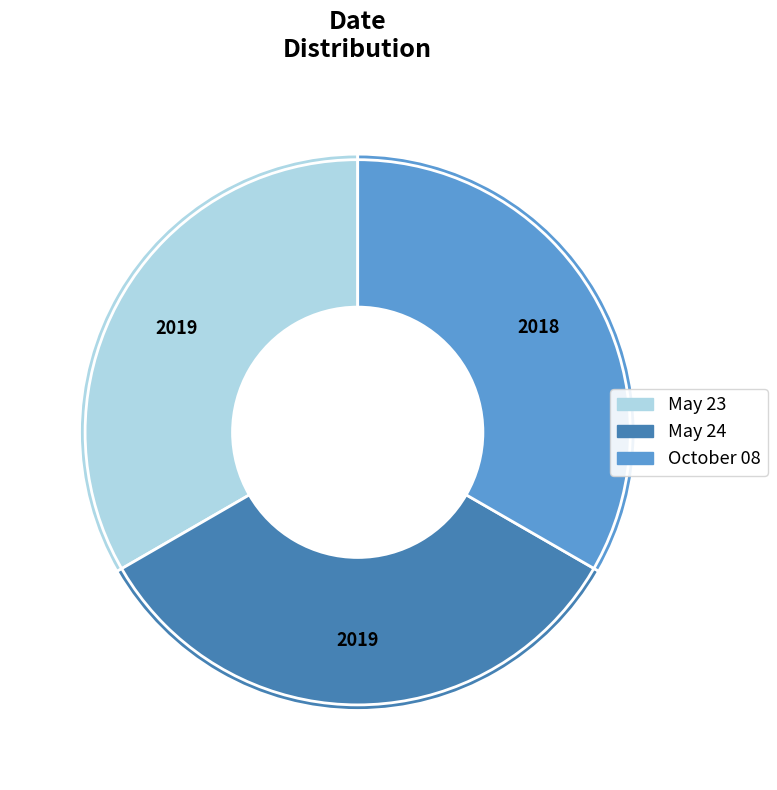

Is it true that May 23 is 33% of the pie?

True